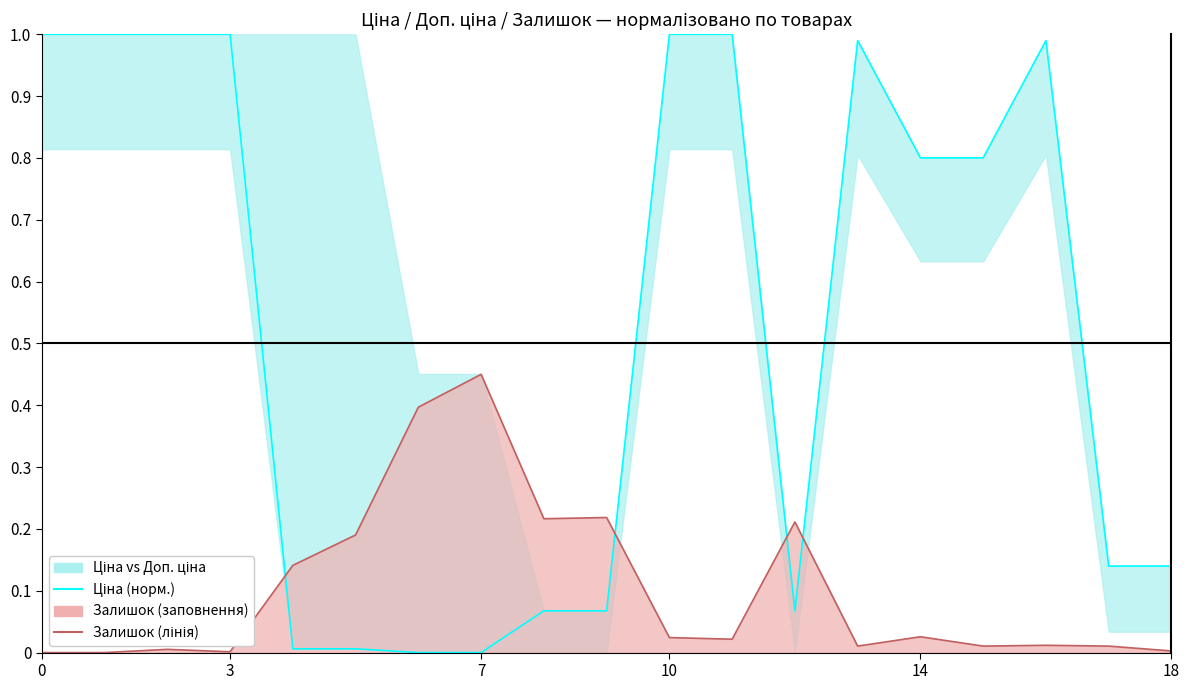

What is the difference between the maximum and minimum values in the Залишок лінія series?

0.5